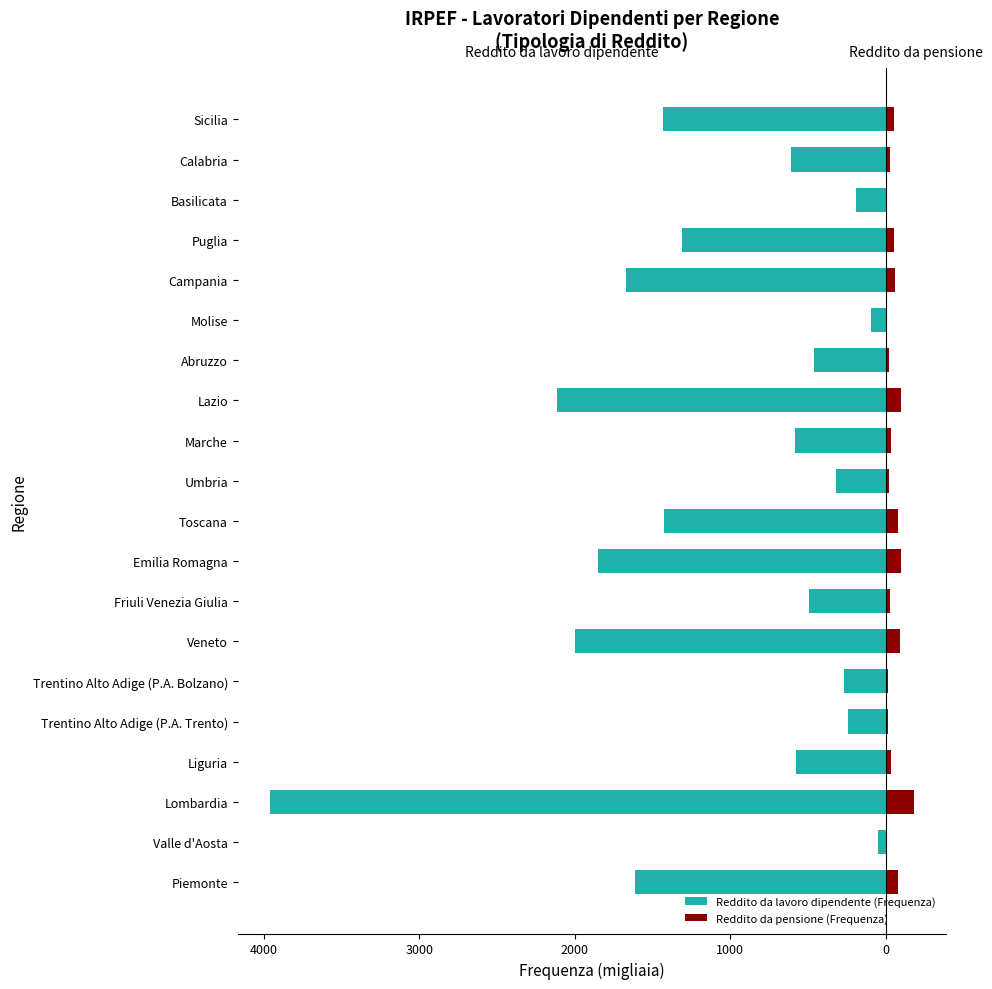

Reading right to left, transcribe all the data shown in this chart.

Reddito da lavoro dipendente (Frequenza): -1433.5	-607.5	-193.8	-1309.3	-1669.9	-96.6	-463.0	-2112.5	-584.9	-317.6	-1423.9	-1849.5	-495.5	-1997.5	-271.5	-243.7	-577.0	-3962.2	-52.5	-1611.8
Reddito da pensione (Frequenza): 53.0	24.3	8.2	51.3	61.9	4.2	21.6	99.6	33.7	18.5	75.5	95.7	24.6	92.2	13.4	11.5	31.0	180.0	3.6	79.5